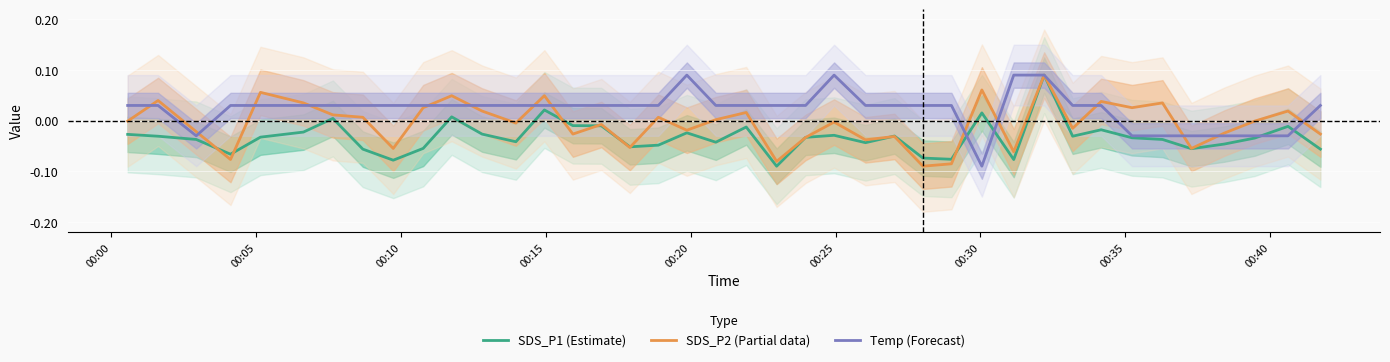

How many values in the SDS_P2 (Partial data) series are below 0?

22